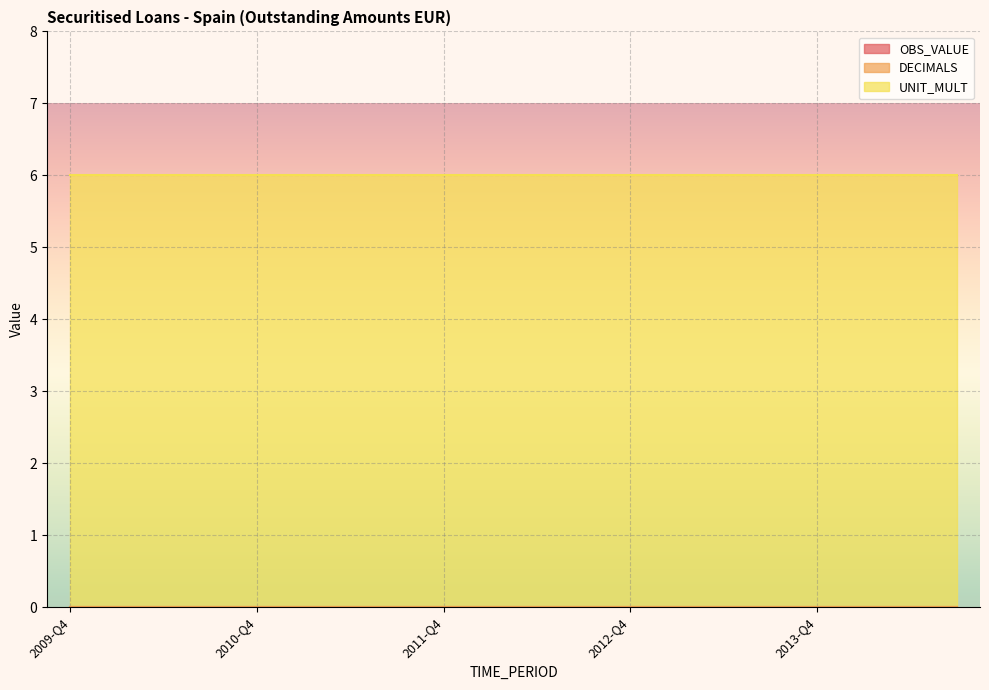

Which series changed the most between 2010-Q1 and 2013-Q3?

OBS_VALUE